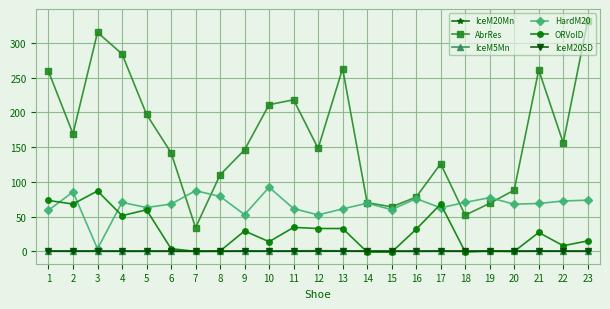

What is the sum of all IceM5Mn values?

3.3